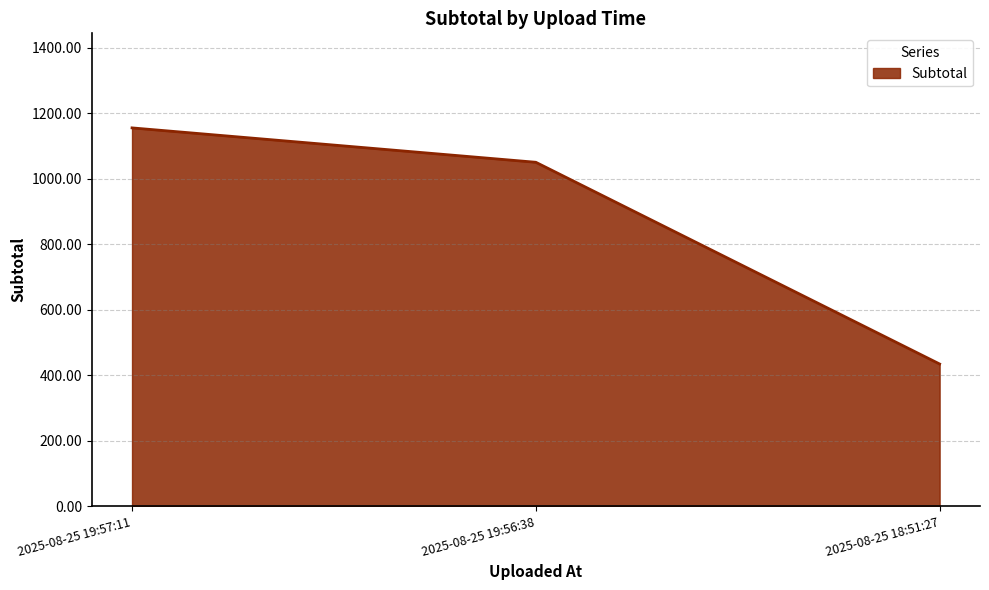

What is the greatest value displayed?

1155